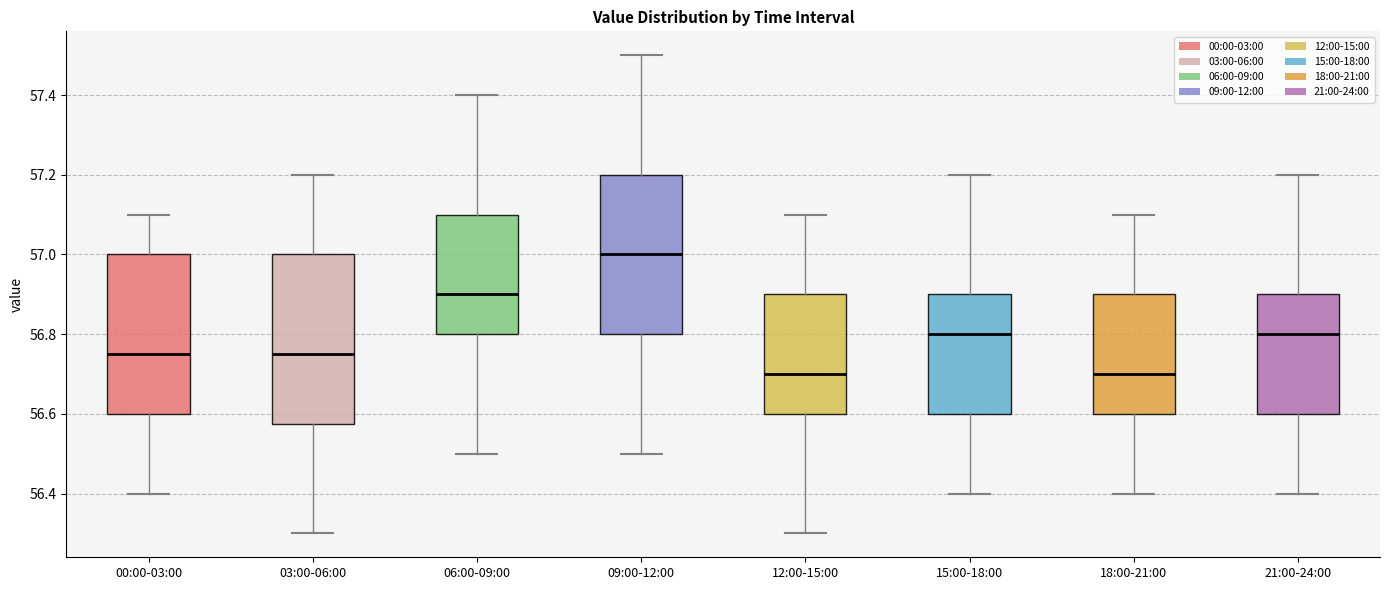

Reading left to right, transcribe this box plot: for each box, give where its median line is, the range the box spans, and where its two whiskers end, as read against the y-axis. The values are not printed on the chart, so give them approximately, as read against the axis.

00:00-03:00: median 56.76, box 56.60 to 57.00, whiskers 56.40 to 57.10
03:00-06:00: median 56.76, box 56.58 to 57.00, whiskers 56.30 to 57.20
06:00-09:00: median 56.90, box 56.80 to 57.10, whiskers 56.50 to 57.40
09:00-12:00: median 57.00, box 56.80 to 57.20, whiskers 56.50 to 57.50
12:00-15:00: median 56.70, box 56.60 to 56.90, whiskers 56.30 to 57.10
15:00-18:00: median 56.80, box 56.60 to 56.90, whiskers 56.40 to 57.20
18:00-21:00: median 56.70, box 56.60 to 56.90, whiskers 56.40 to 57.10
21:00-24:00: median 56.80, box 56.60 to 56.90, whiskers 56.40 to 57.20